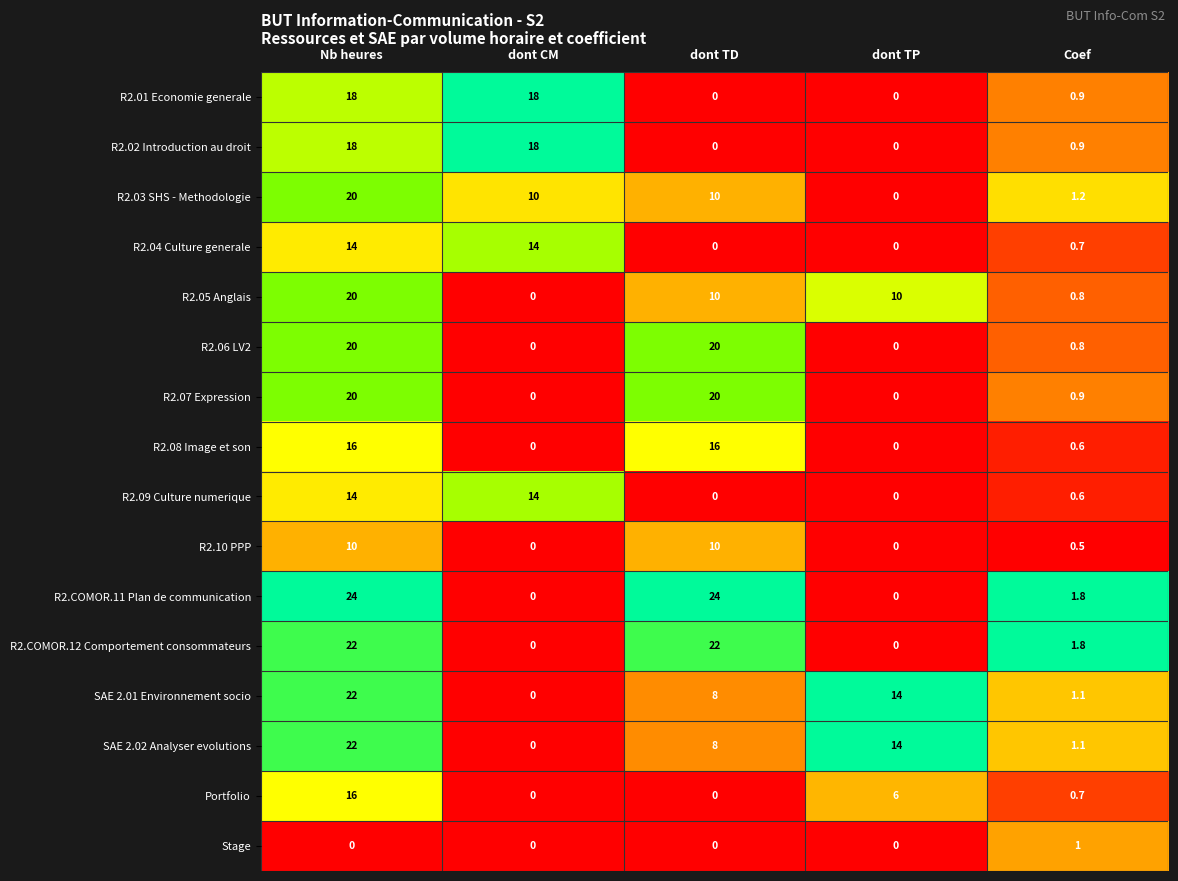

Where does the R2.03 SHS - Methodologie series first go above 10?

Nb heures